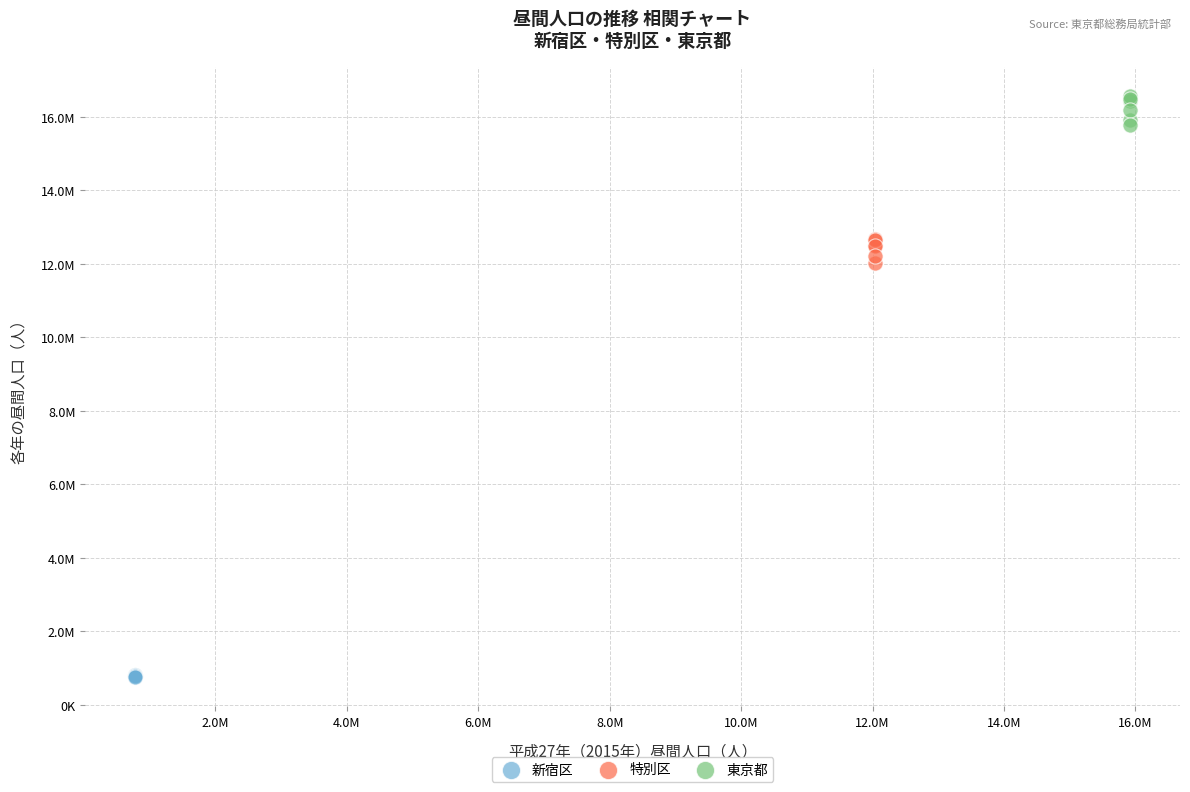

Which series reaches the minimum Y coordinate?

新宿区